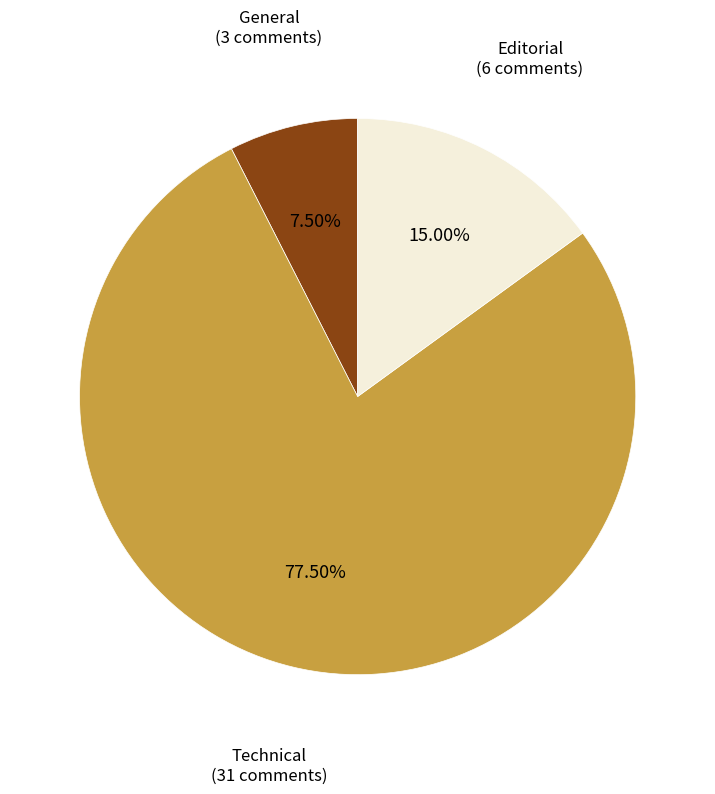

To the nearest percent, what is the average slice percentage?

33%